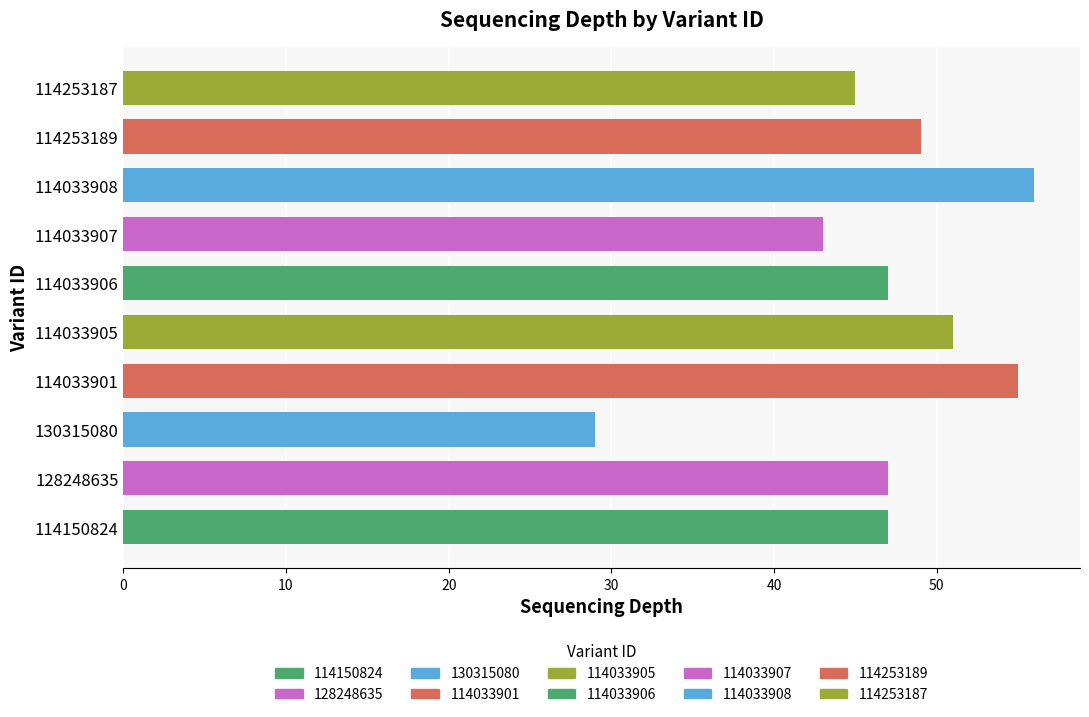

What is the smallest value displayed?

29